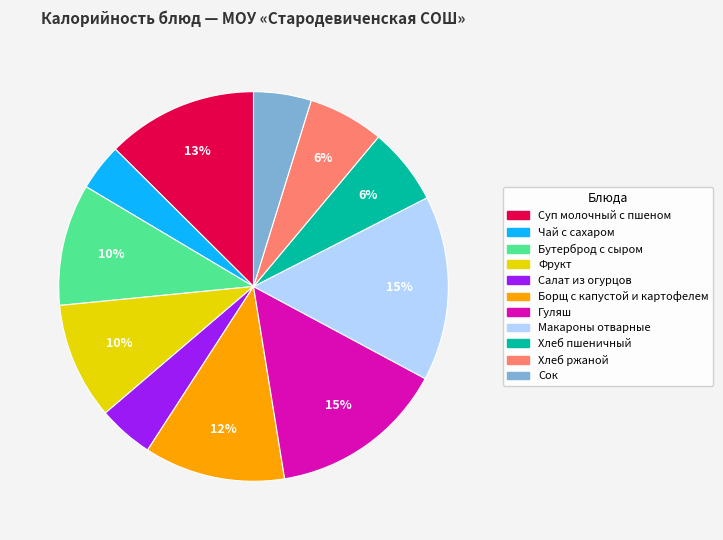

Does Бутерброд с сыром represent more than half of the total?

No